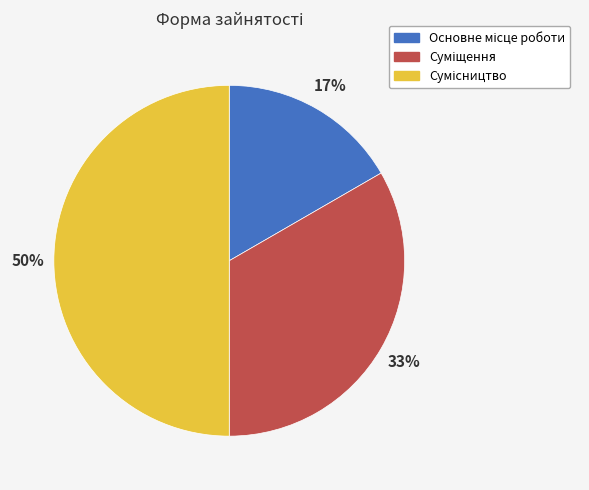

To the nearest percent, what is the difference between the largest and smallest slice percentages?

33%